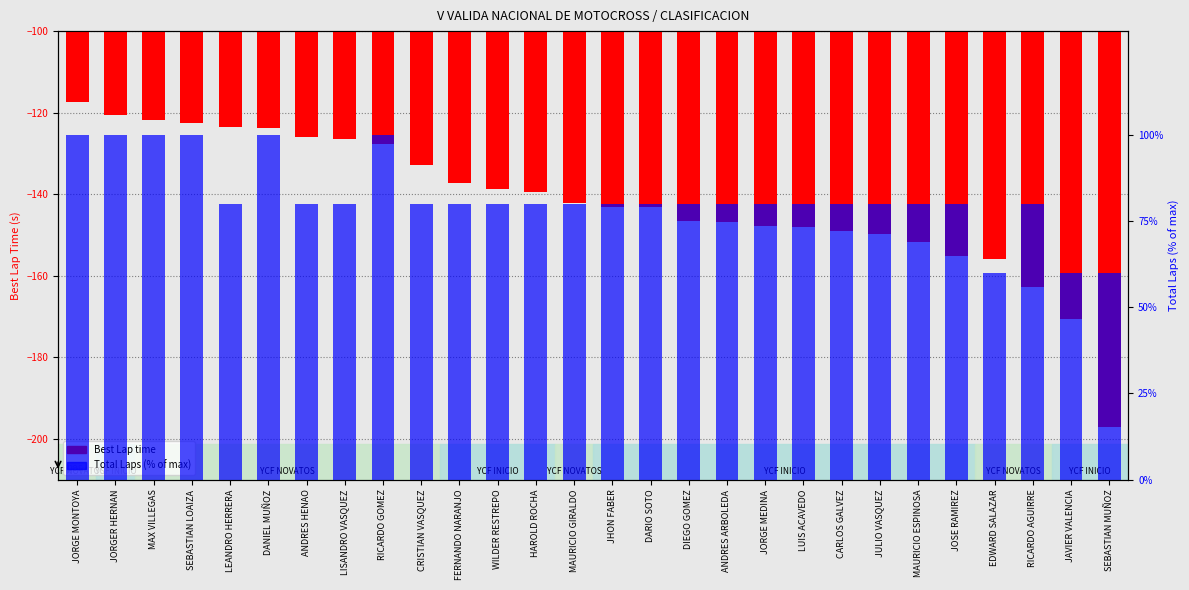

Where is Total Laps (percentile) nearest to the value 80?

LEANDRO HERRERA